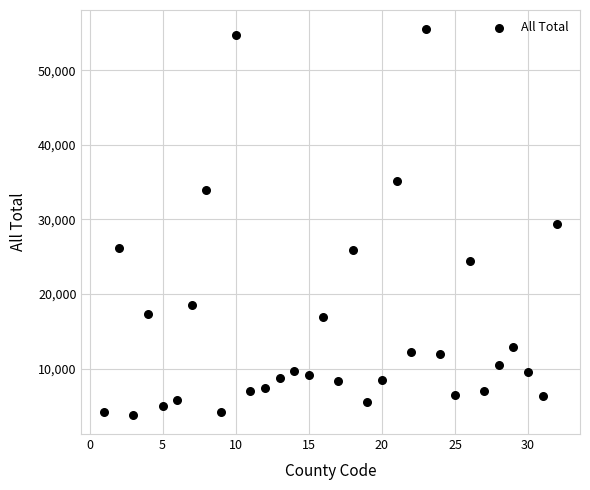

What is the range of Y values (max minus min)?

51663